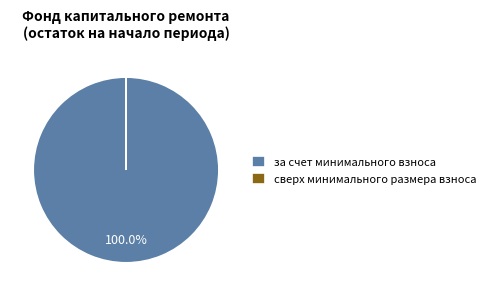

Which category has the biggest portion of the pie?

за счет минимального взноса